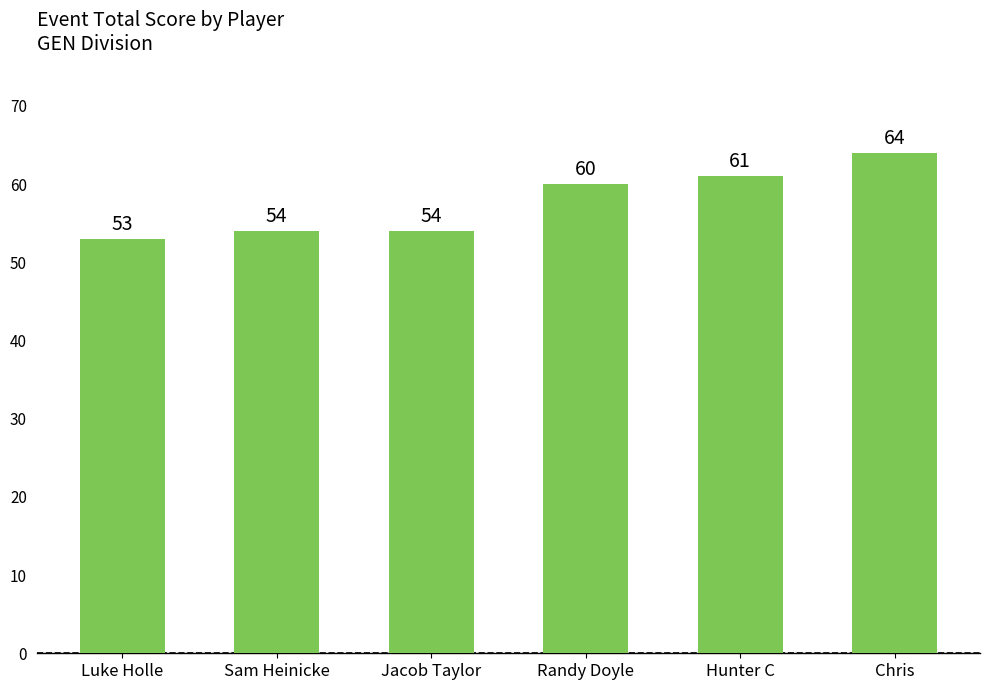

How many series are shown in this chart?

1